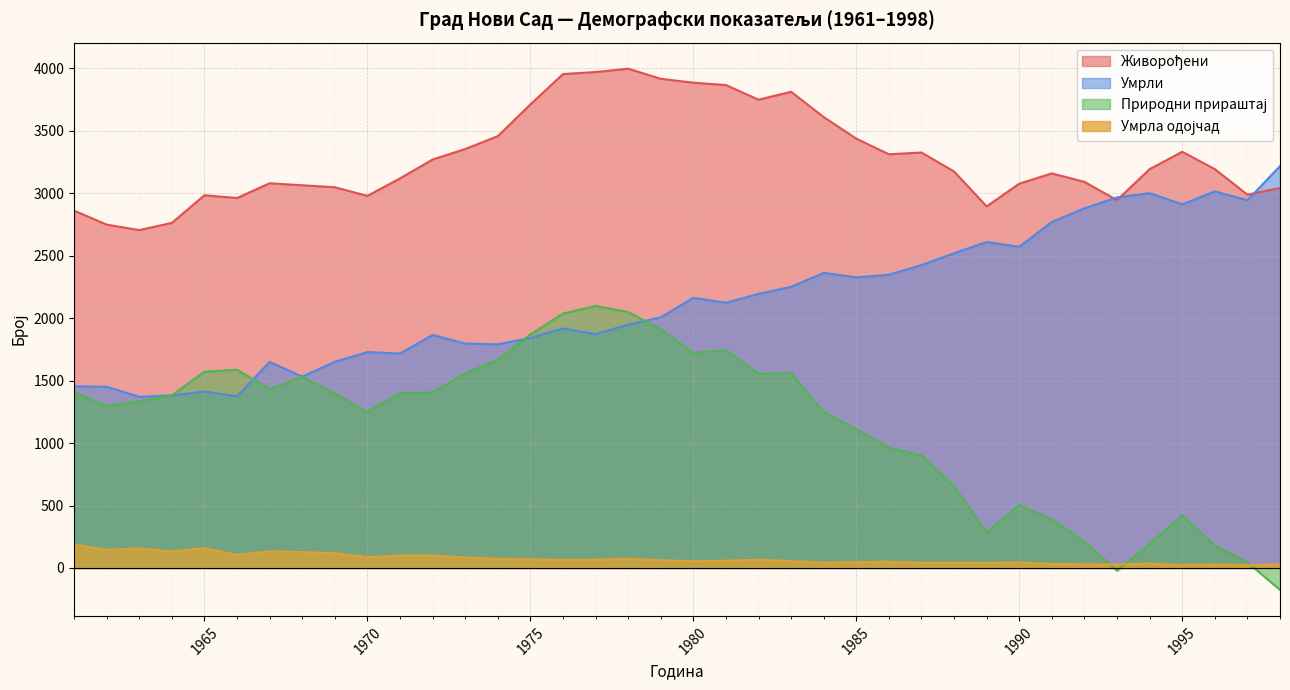

True or false: Умрли has a value of 1370 at 1963.

True